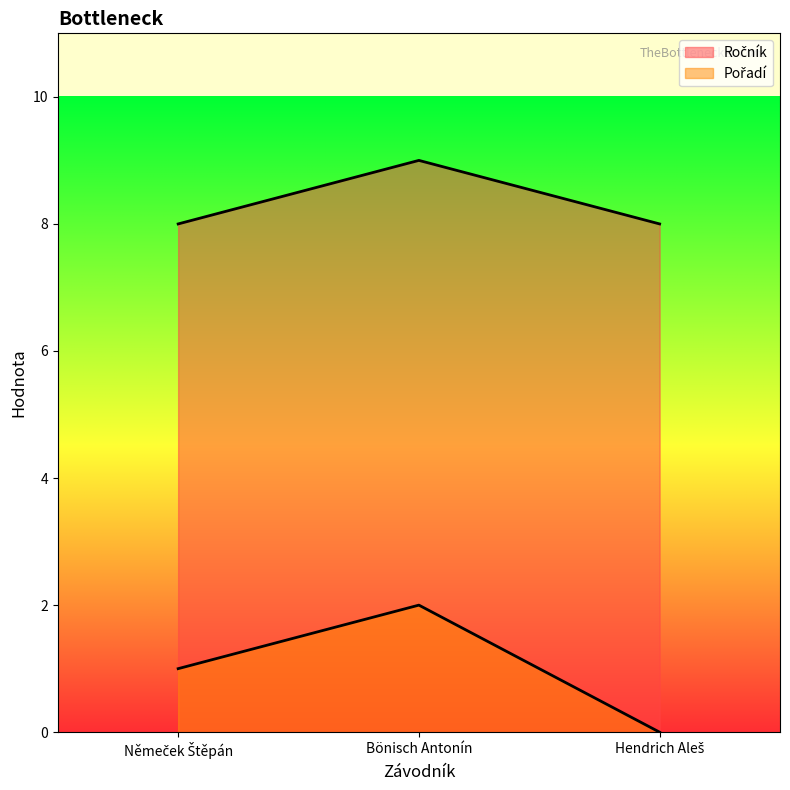

Between Němeček Štěpán and Bönisch Antonín, which is larger?

Bönisch Antonín